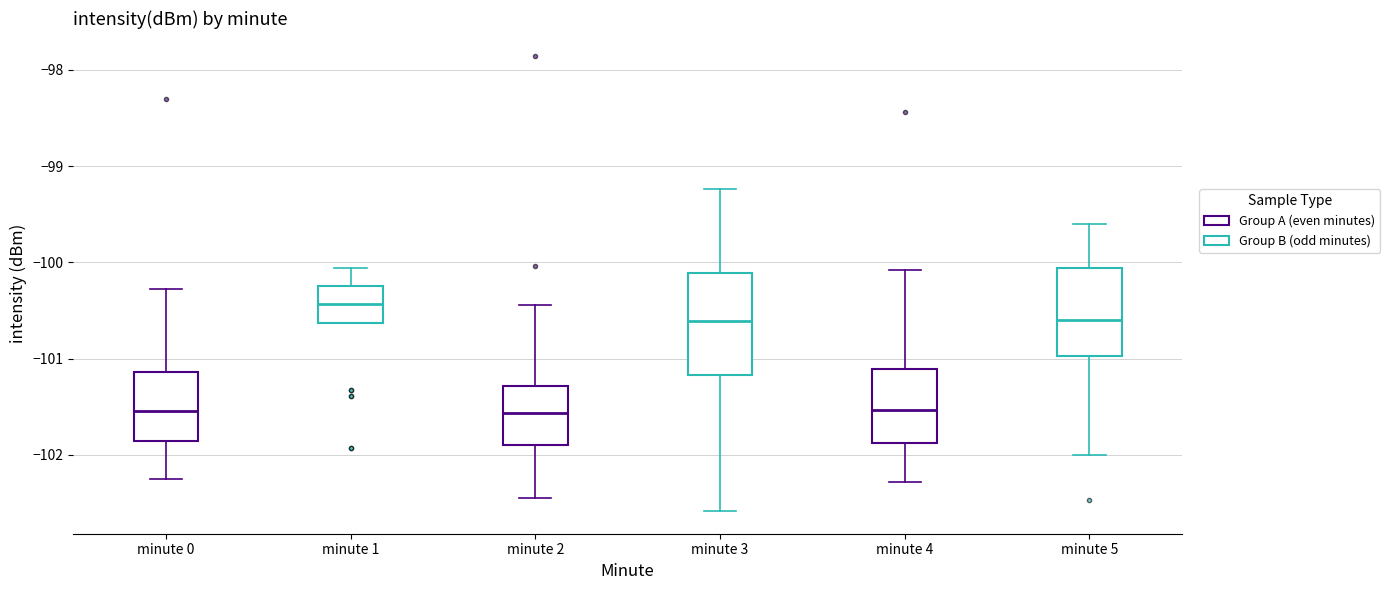

Reading left to right, transcribe this box plot: for each box, give where its median line is, the range the box spans, and where its two whiskers end, as read against the y-axis. The values are not printed on the chart, so give them approximately, as read against the axis.

minute 0: median -101.5, box -101.9 to -101.1, whiskers -102.2 to -100.3
minute 1: median -100.4, box -100.6 to -100.2, whiskers -100.6 to -100.1
minute 2: median -101.6, box -101.9 to -101.3, whiskers -102.4 to -100.4
minute 3: median -100.6, box -101.2 to -100.1, whiskers -102.6 to -99.2
minute 4: median -101.5, box -101.9 to -101.1, whiskers -102.3 to -100.1
minute 5: median -100.6, box -101.0 to -100.1, whiskers -102.0 to -99.6